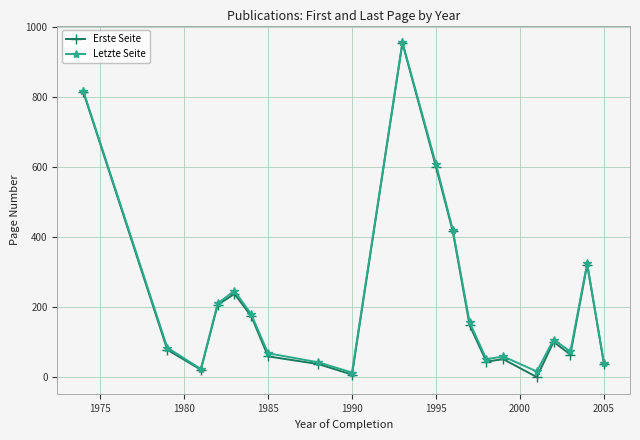

How many lines are shown in the chart?

2